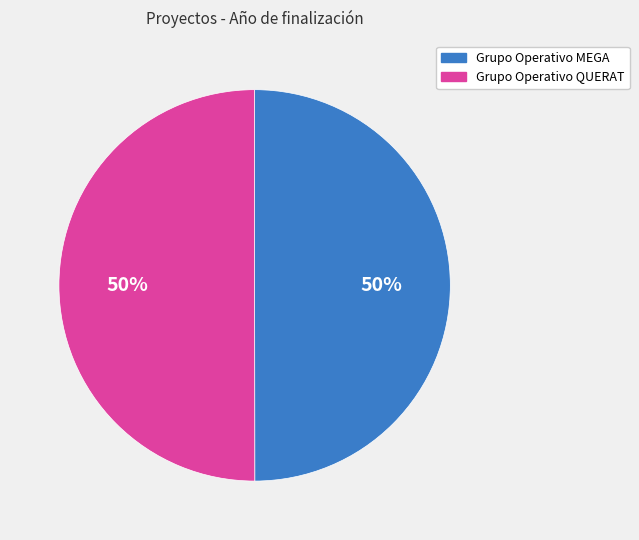

What percentage is the Grupo Operativo MEGA slice, to the nearest percent?

50%